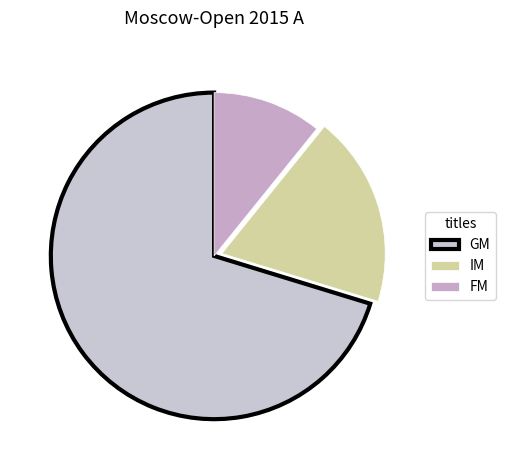

Which category has the smallest portion of the pie?

FM